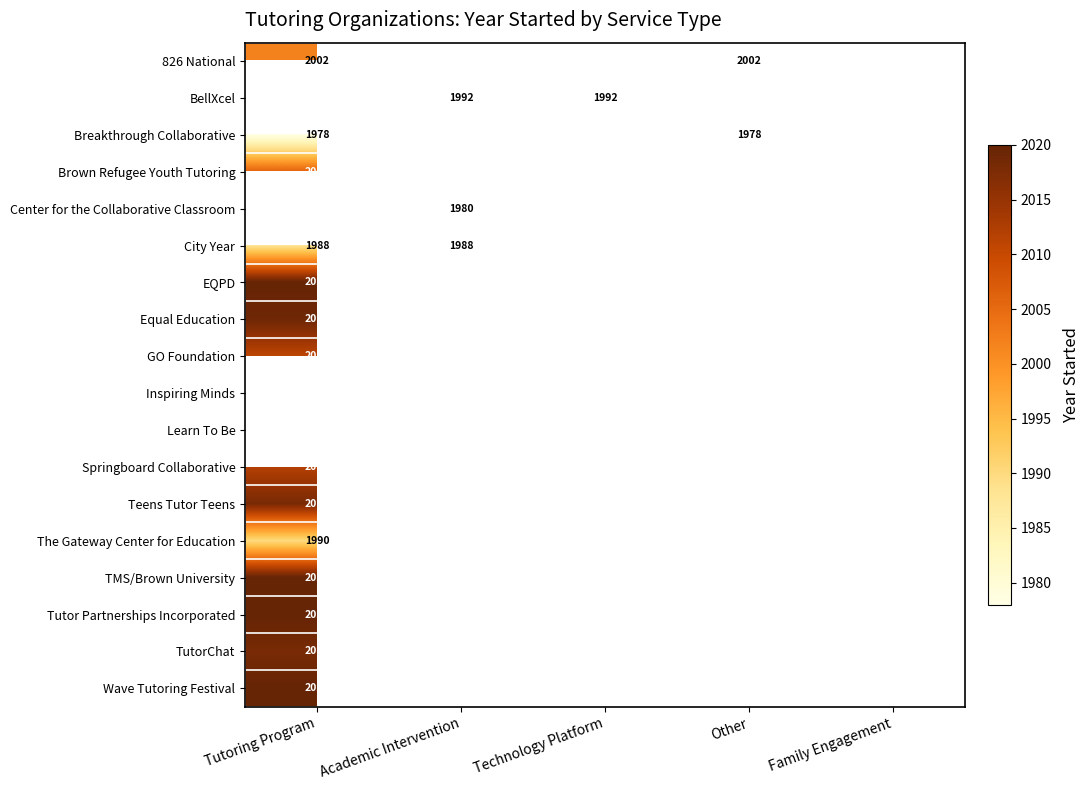

True or false: EQPD has a value of 2020 at Tutoring Program.

True